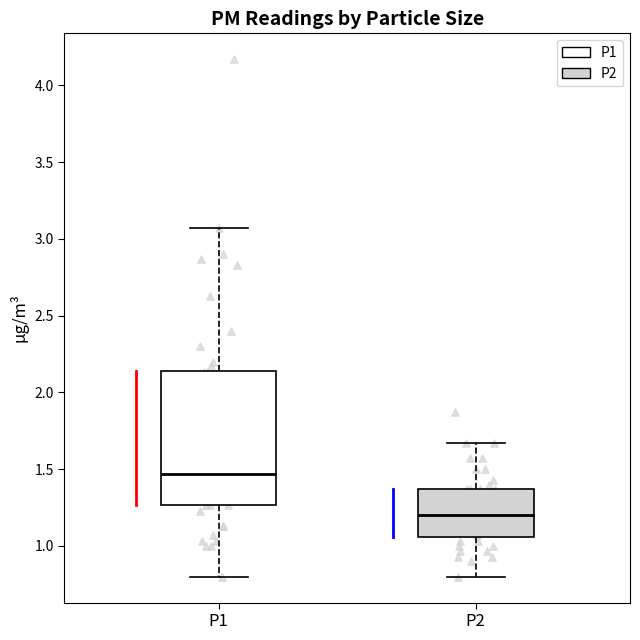

Which box has the lowest median line?

P2